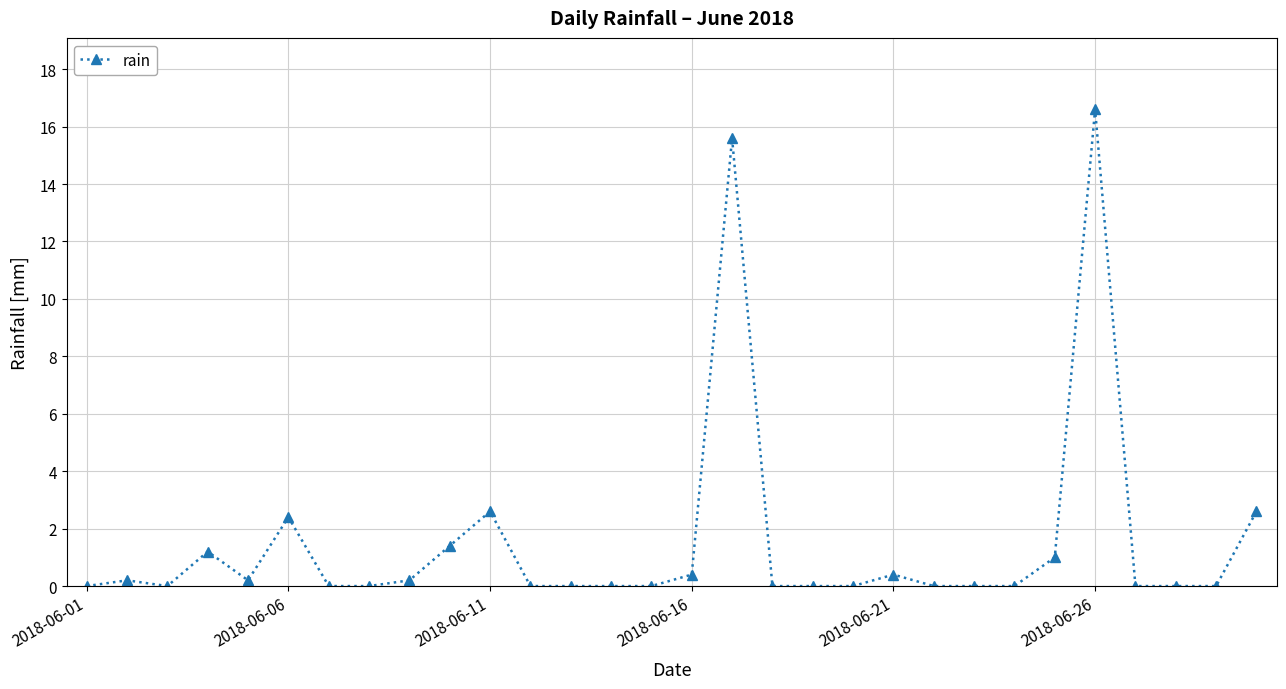

Does the chart have visible grid lines?

Yes